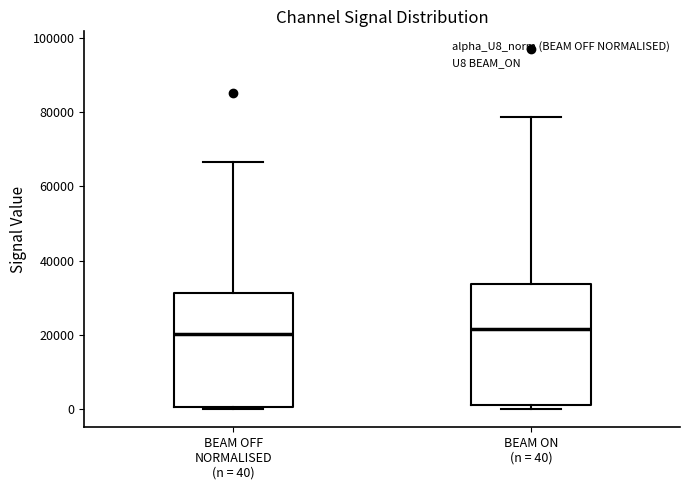

Where is the upper edge of the box for BEAM OFF NORMALISED (n = 40) on the y-axis? The values are not printed on the chart, so give them approximately, as read against the axis.

32000